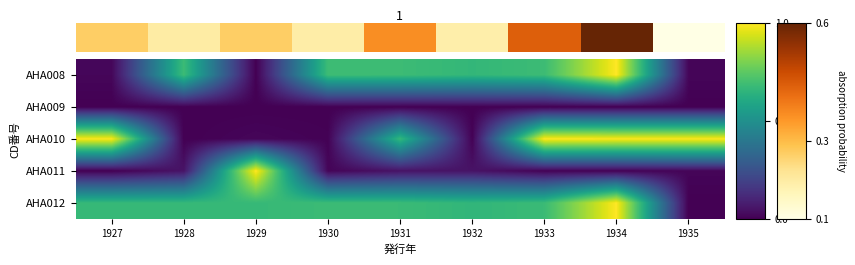

Count the number of data series in this chart.

5